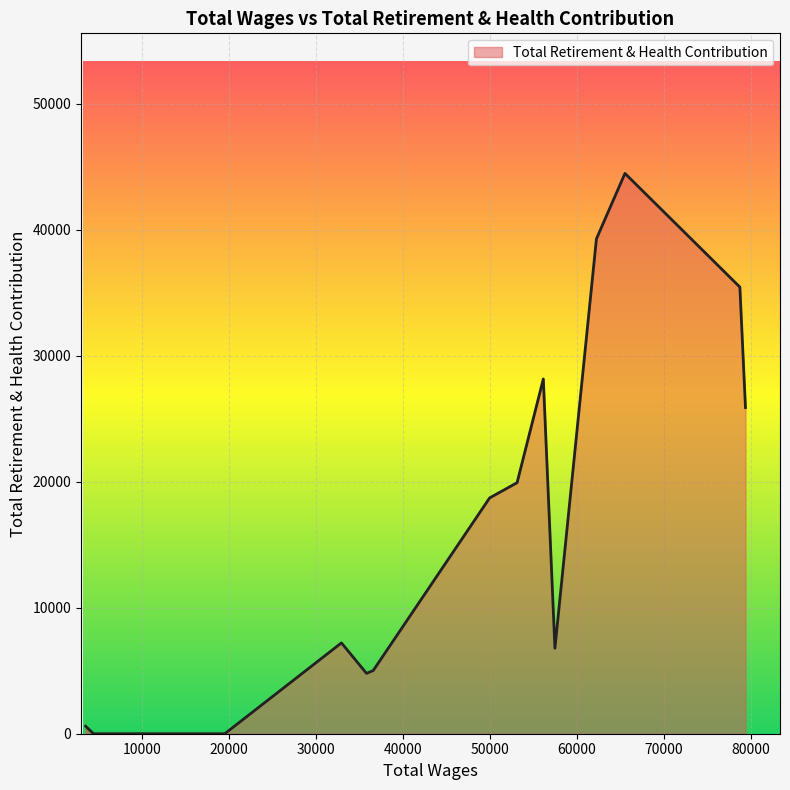

True or false: there are more than 2 points higher than both neighbors.

True